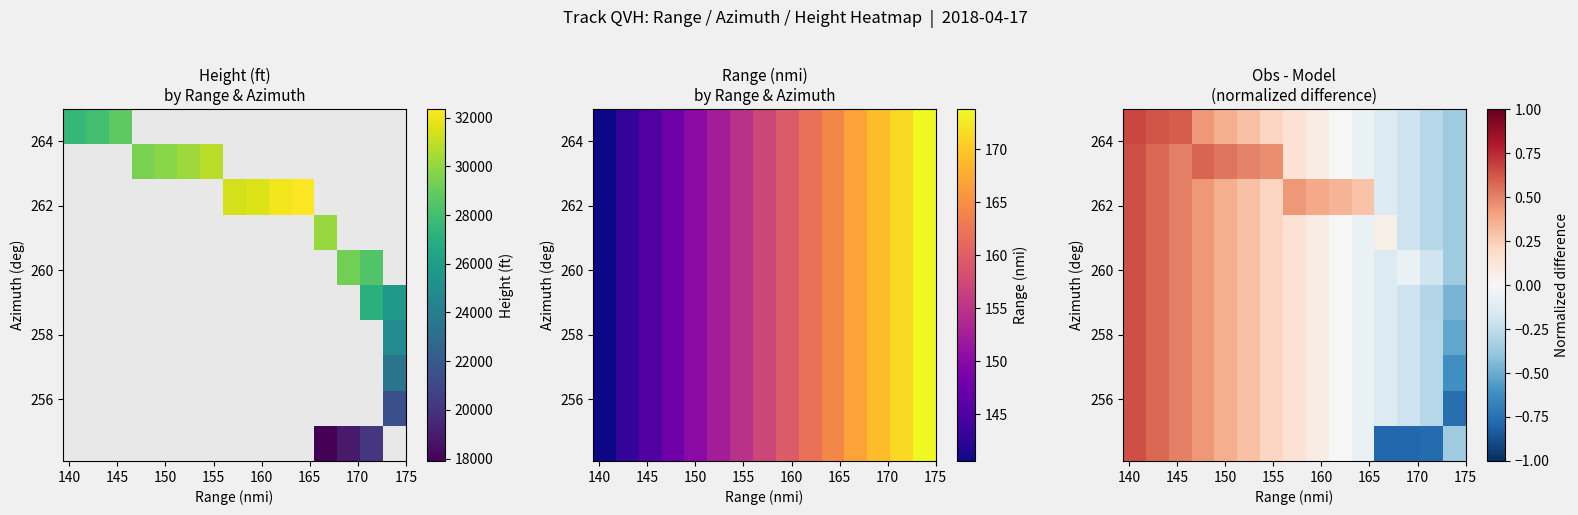

What is the minimum value shown in the chart?

-0.8